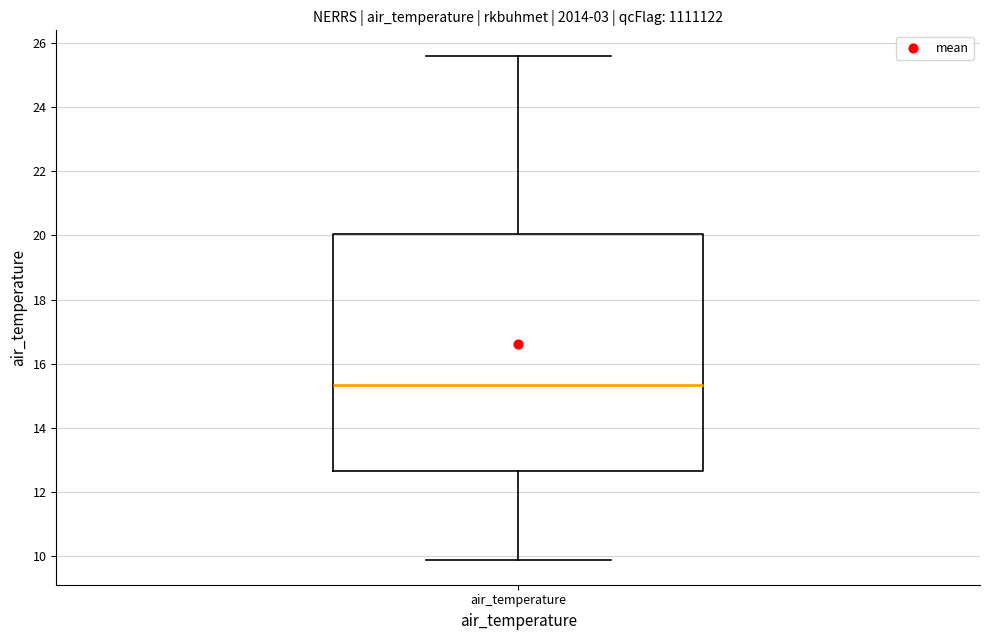

Where does the upper whisker of the box for air_temperature end on the y-axis? The values are not printed on the chart, so give them approximately, as read against the axis.

25.6